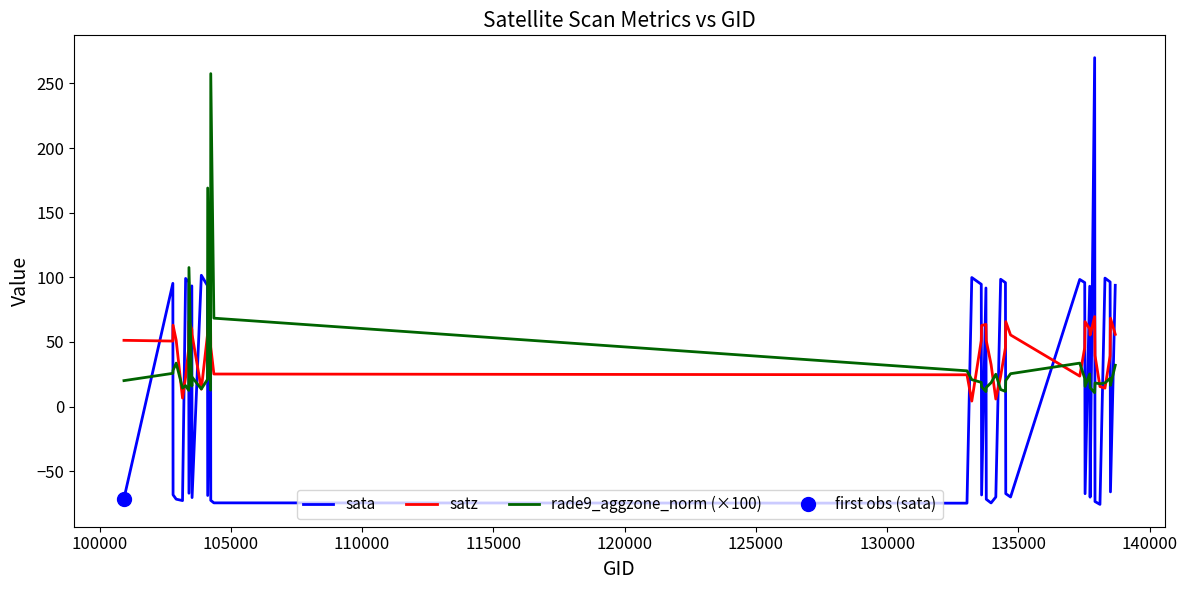

At how many categories does at least one series exceed 269?

1